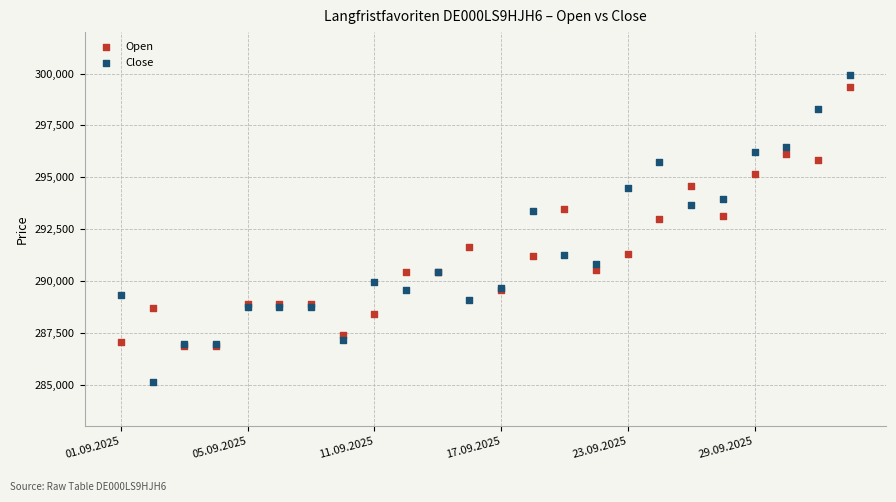

Which series reaches the minimum Y coordinate?

Close